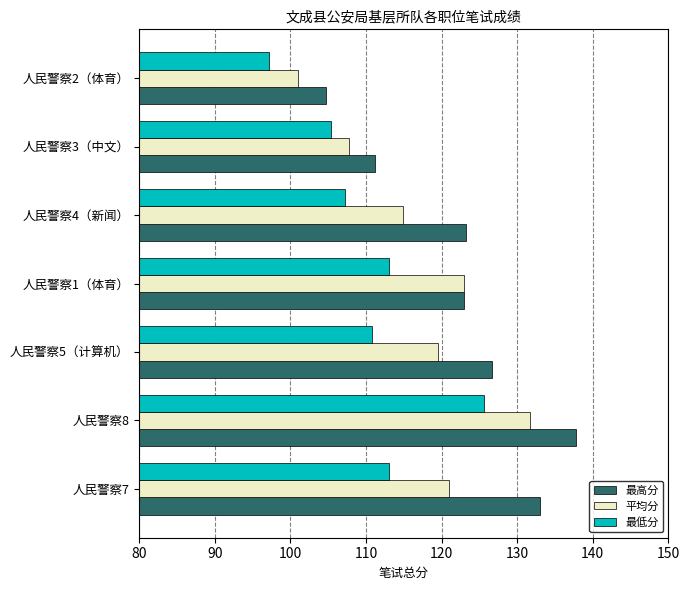

Which series has the largest total across all categories?

最高分